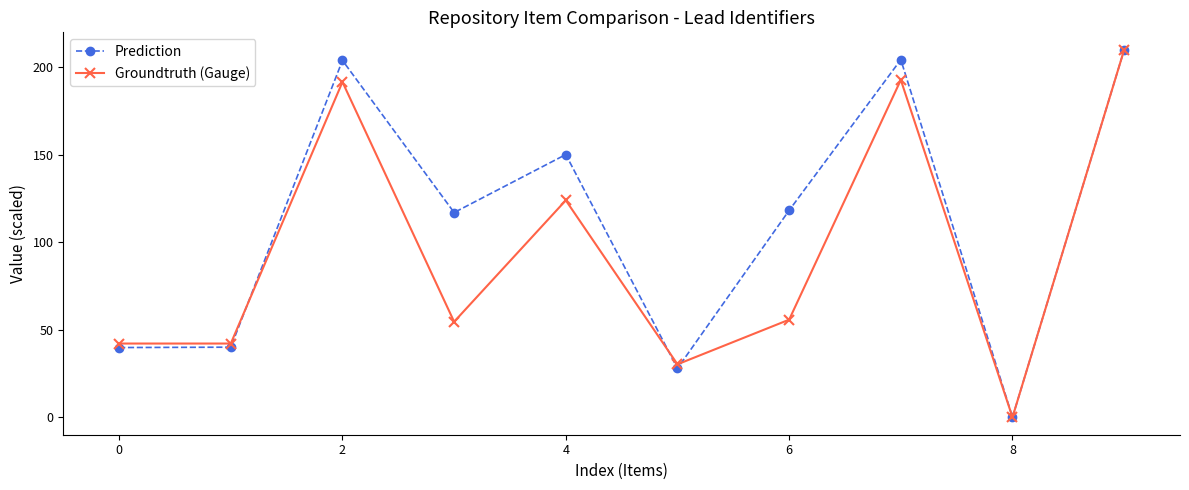

What are all the series names shown in the legend?

Prediction, Groundtruth (Gauge)